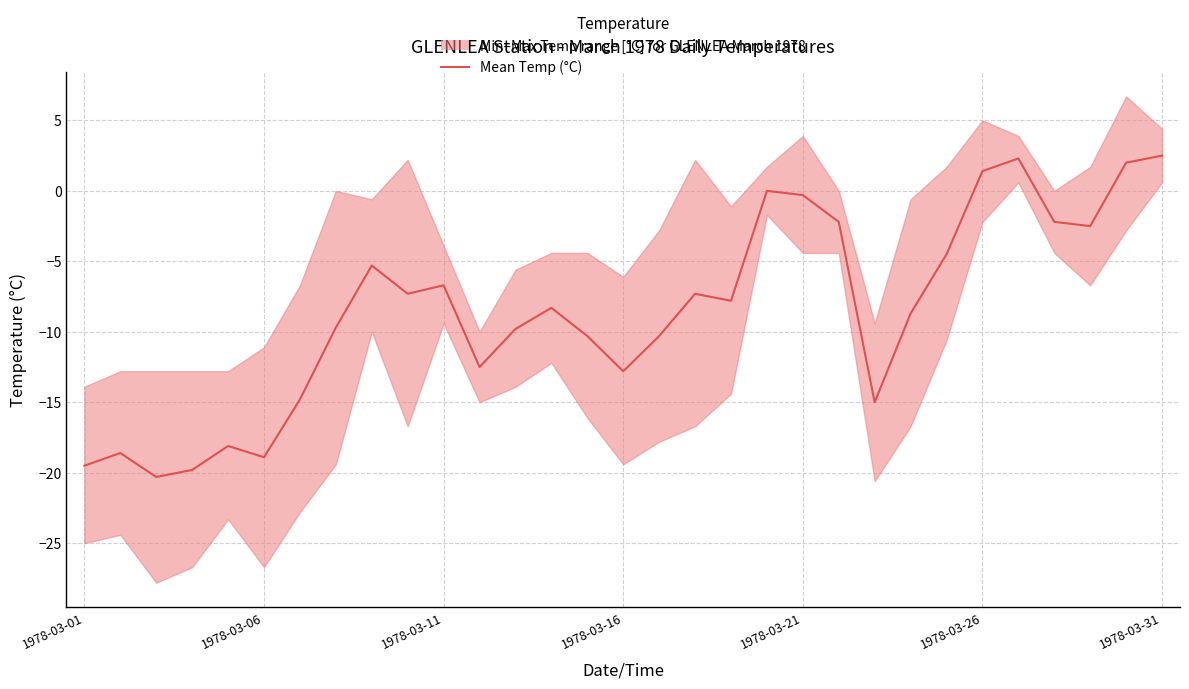

How many positive values are there?

4